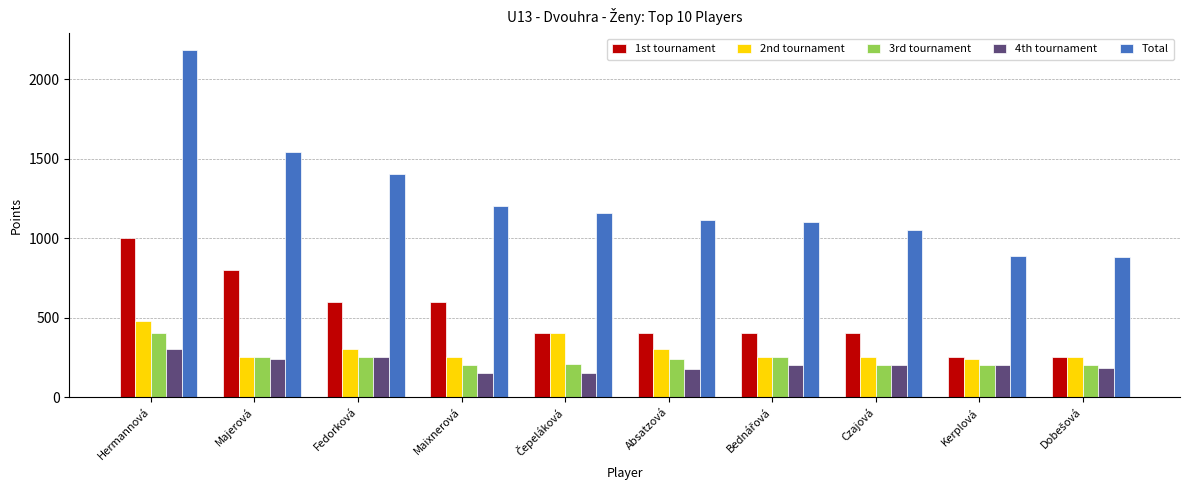

What is the label of the 3rd bar from the right?

Czajová